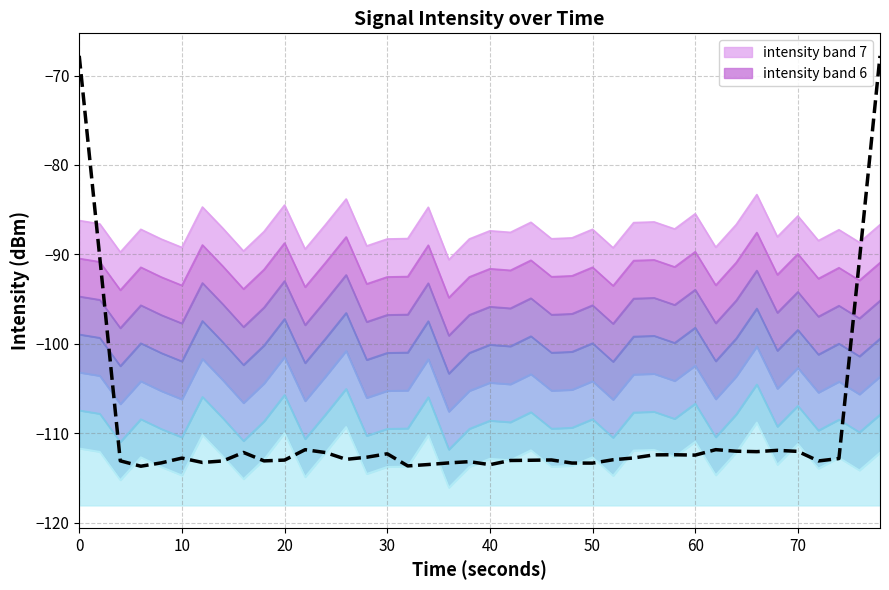

How many points are lower than both their immediate neighbors (excluding endpoints)?

10